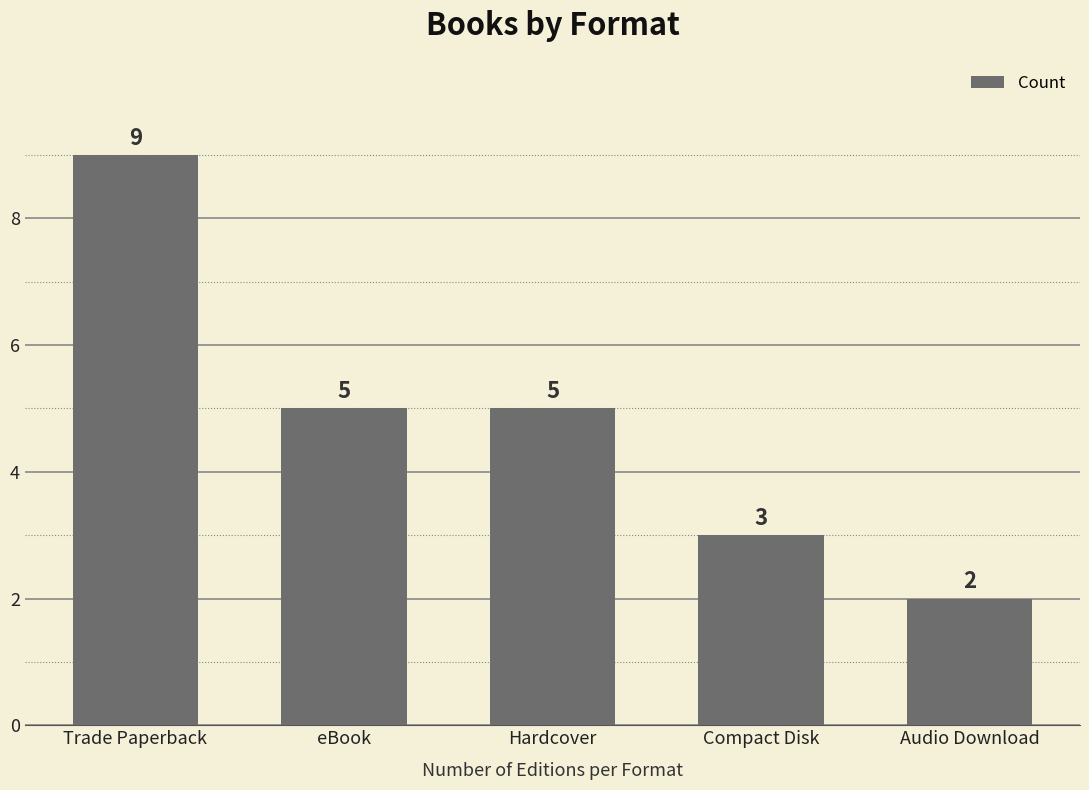

Approximately how many times larger is the value at eBook compared to Audio Download?

2.5